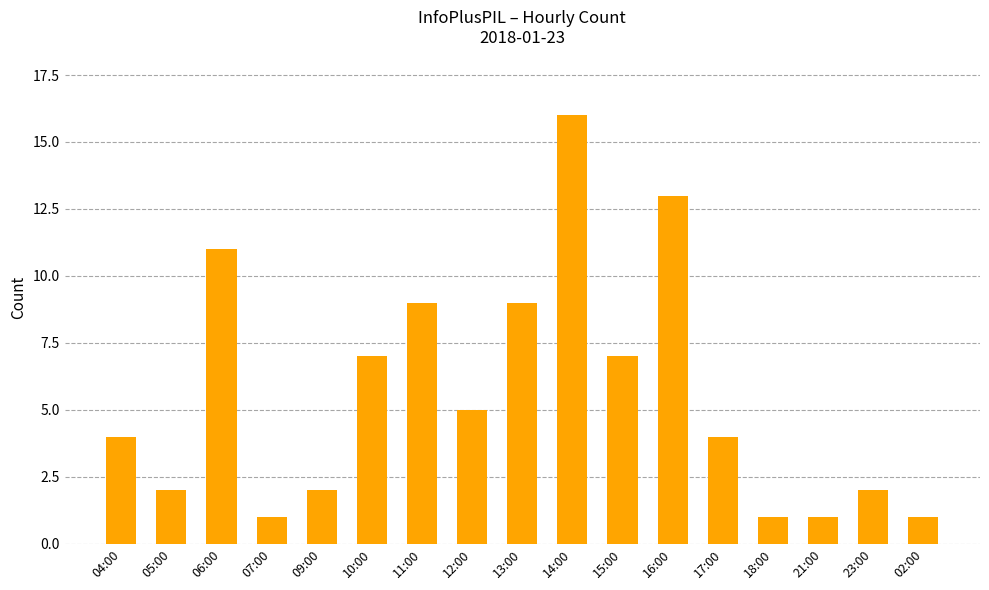

The chart shows a value of 11 at 06:00. True or false?

True